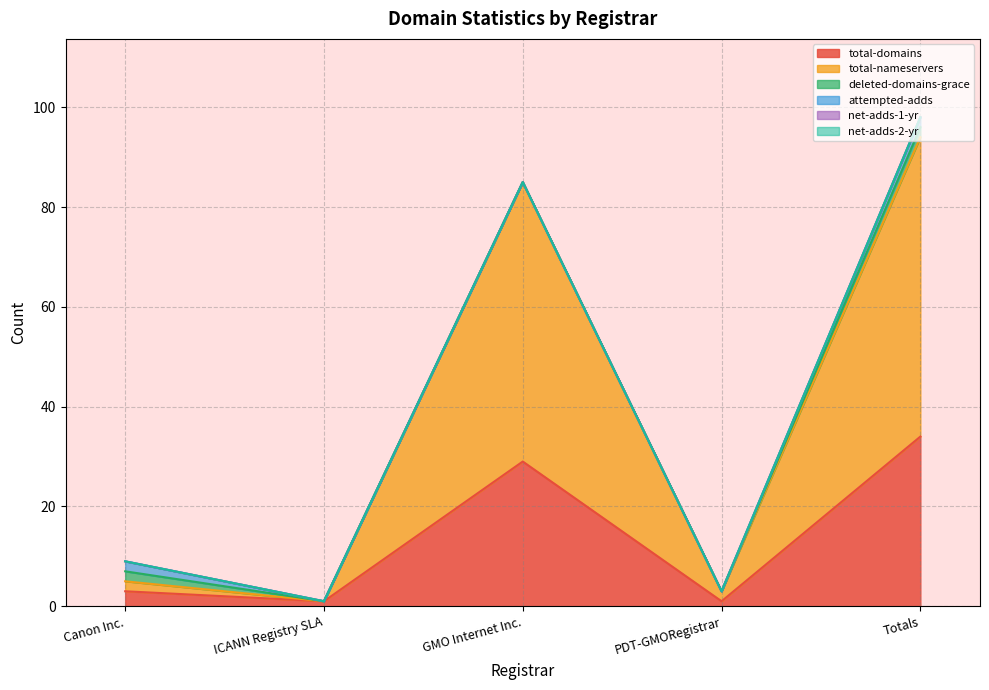

Count the deleted-domains-grace values in the range 0 to 2.

5